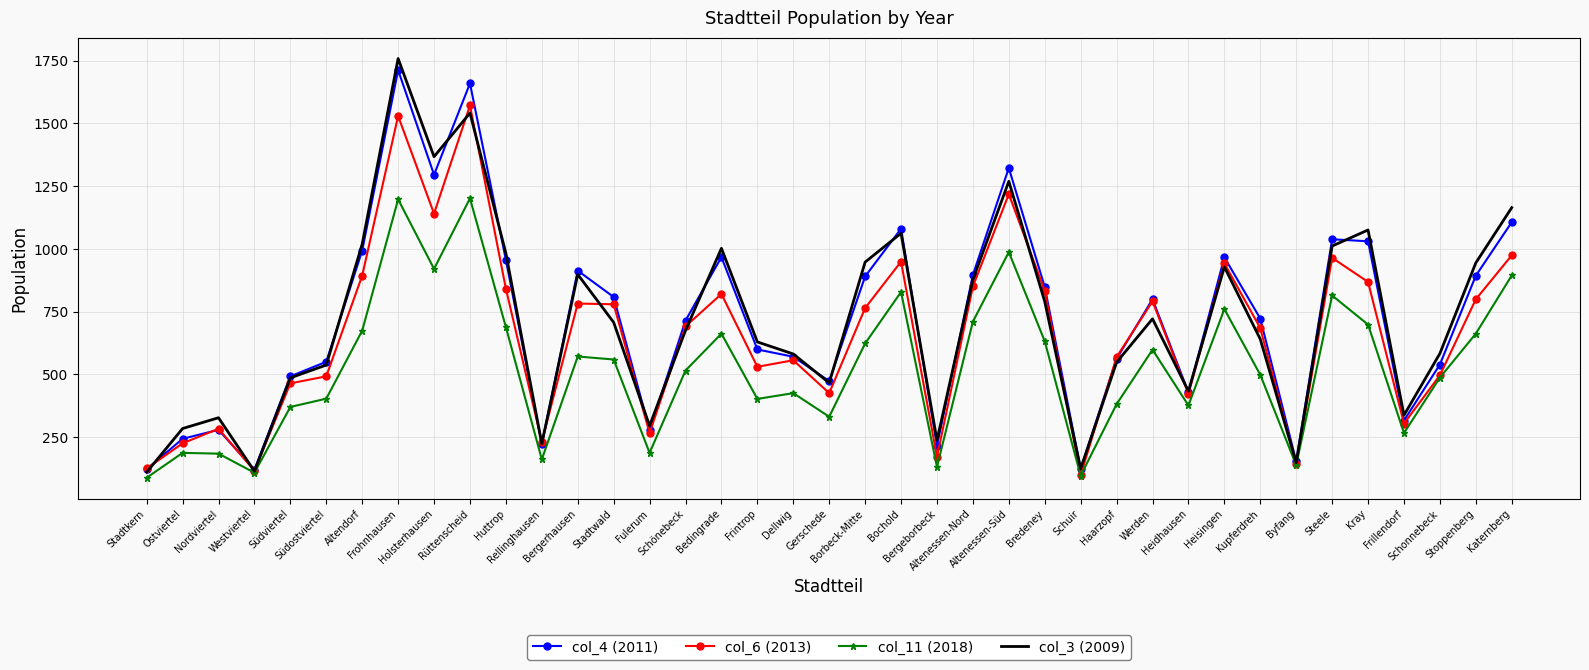

What is the difference between the highest and lowest values at Borbeck-Mitte?

324